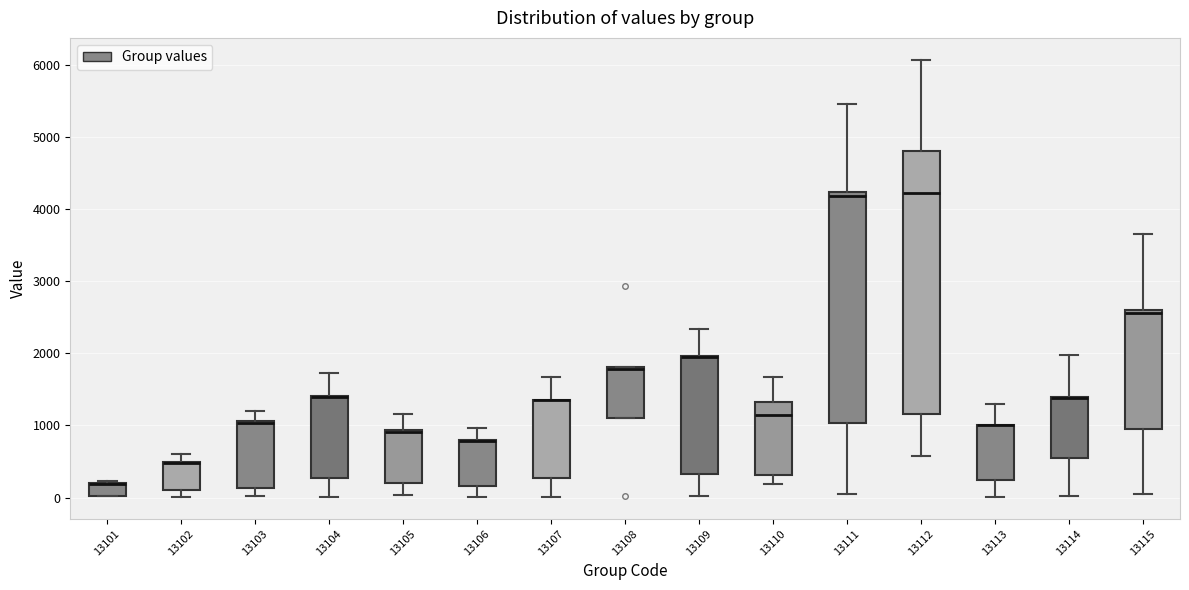

Which box is the tallest, from its lower edge to its upper edge?

13112